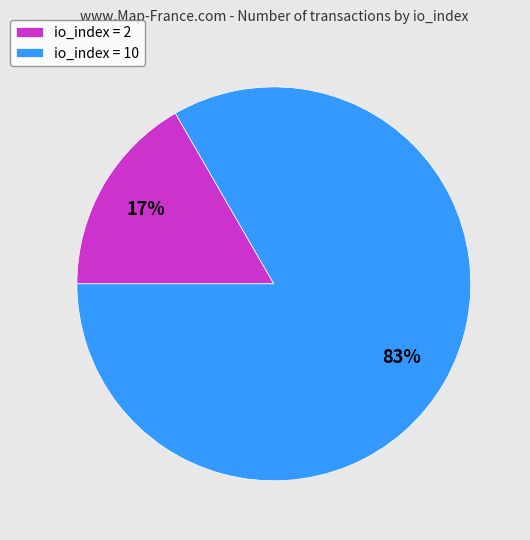

Count the number of slices in the pie.

2